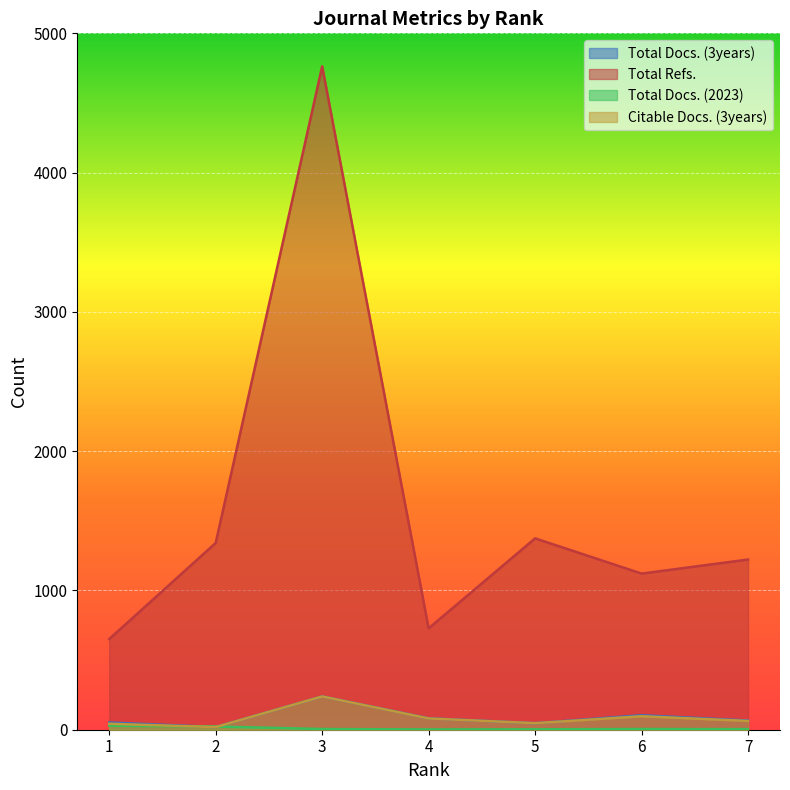

Reading right to left, transcribe all the data shown in this chart.

Total Docs. (3years): 7=66	6=104	5=47	4=82	3=239	2=19	1=52
Total Refs.: 7=1222	6=1121	5=1374	4=728	3=4763	2=1341	1=651
Total Docs. (2023): 7=4	6=5	5=3	4=2	3=5	2=23	1=29
Citable Docs. (3years): 7=63	6=97	5=47	4=81	3=239	2=19	1=43